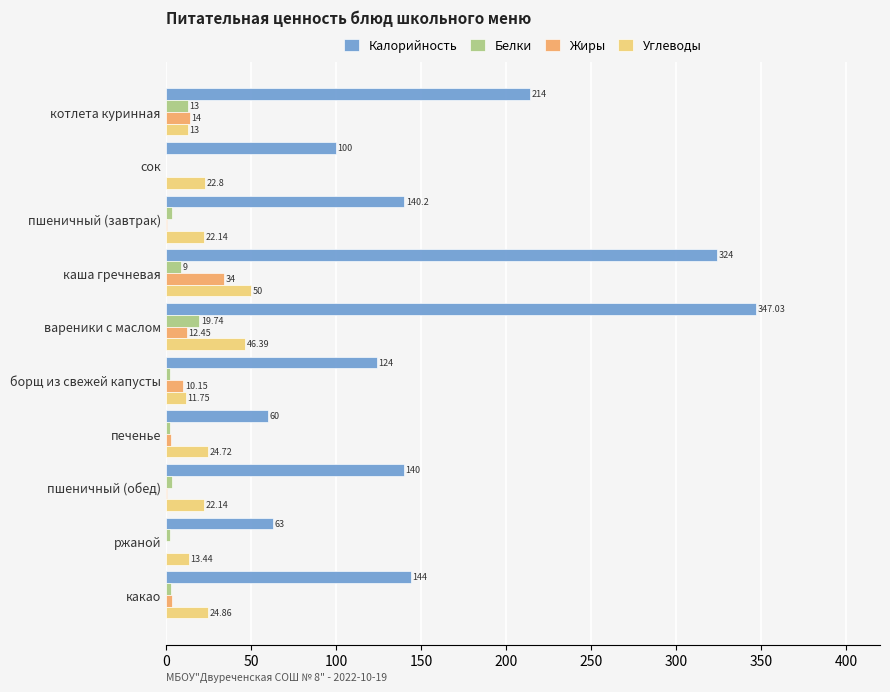

At which category is the sum across all series the highest?

вареники с маслом